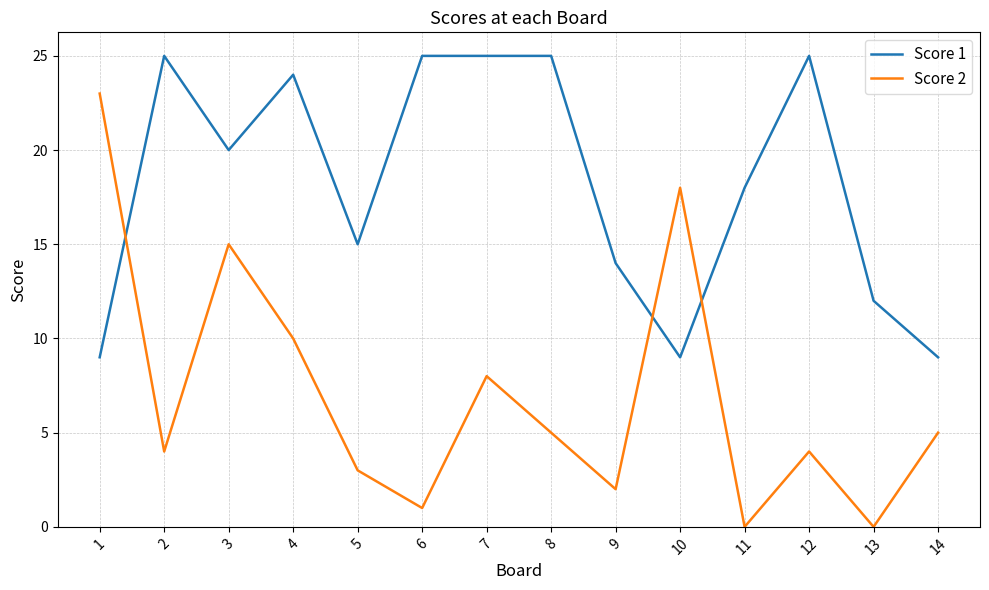

What is the total value across all series at 7?

33